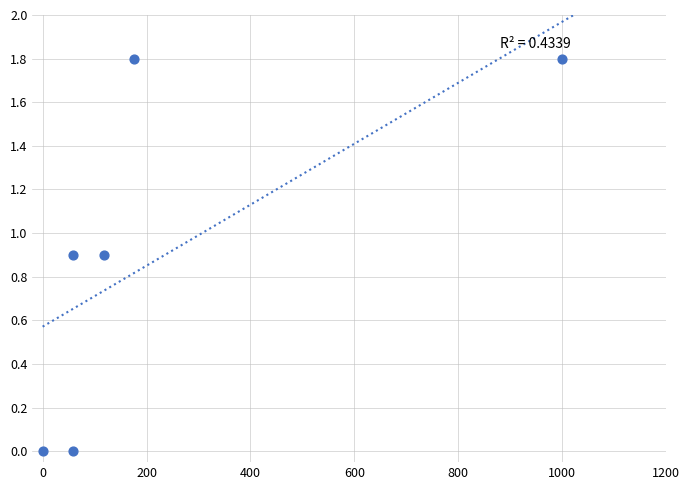

What is the average X value?

235.3